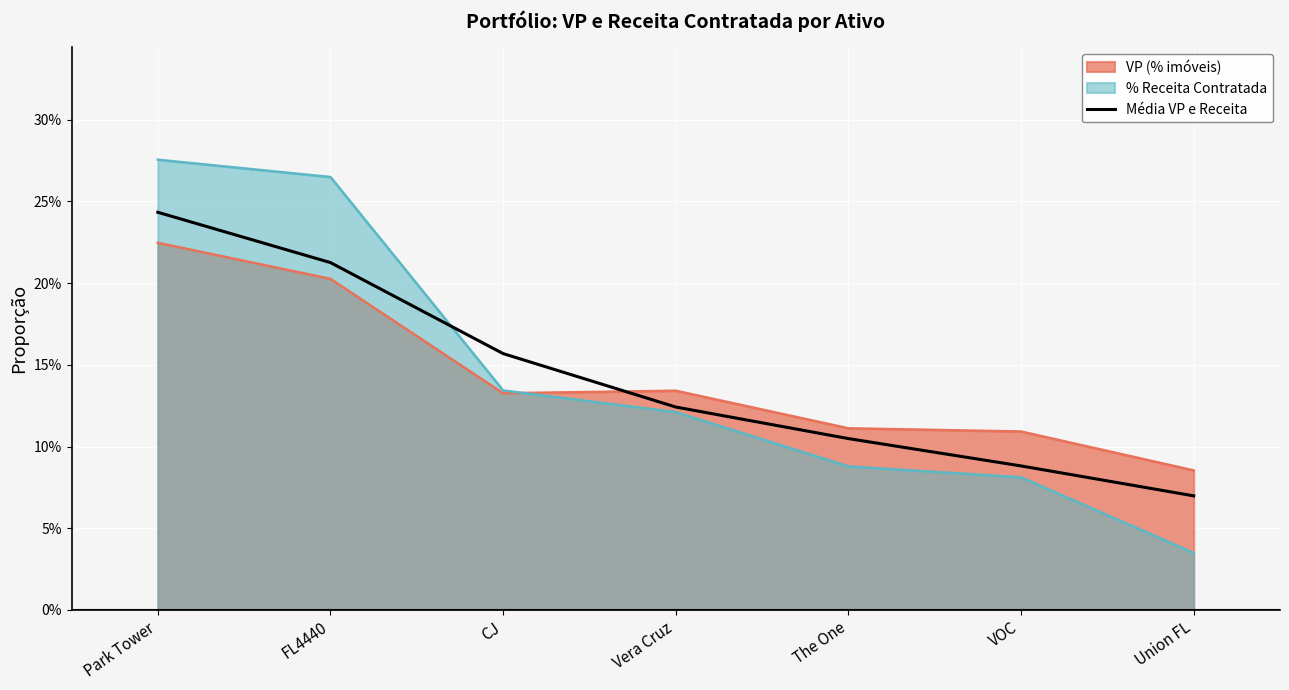

True or false: the data shows 0.4 at FL4440.

False